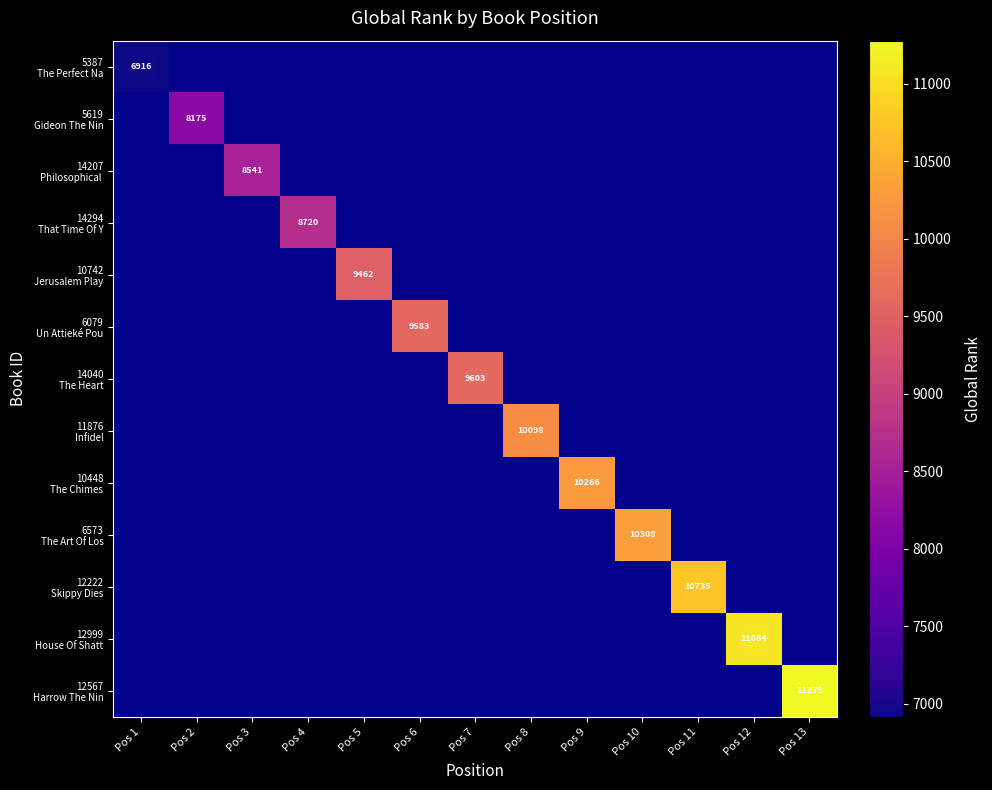

Which label corresponds to the smallest value in the chart?

Pos 1